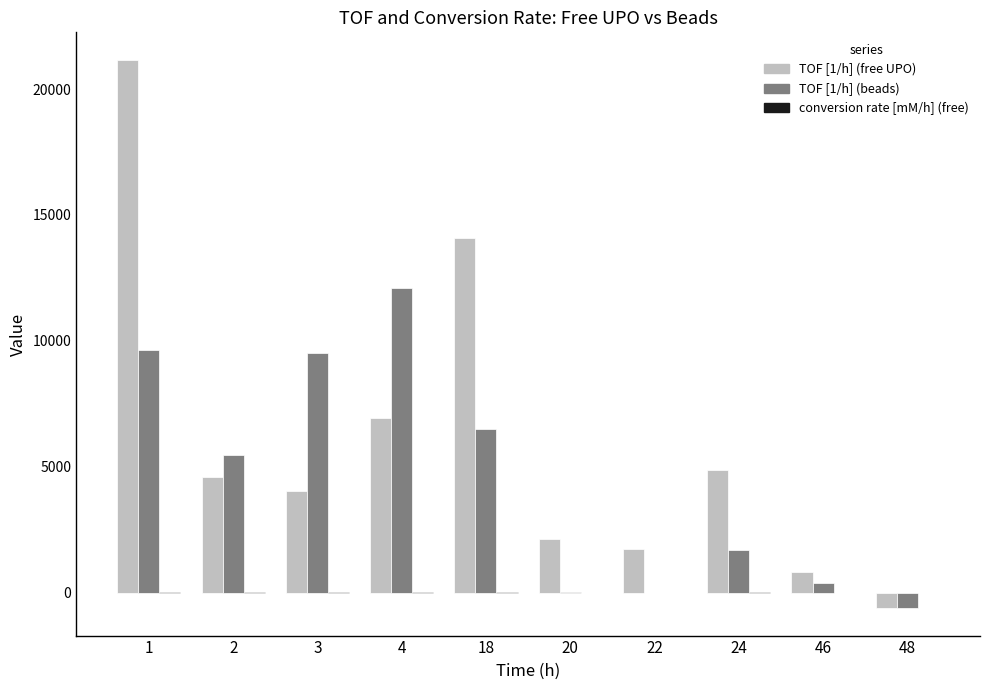

What is the total value across all series at 3?

13514.1